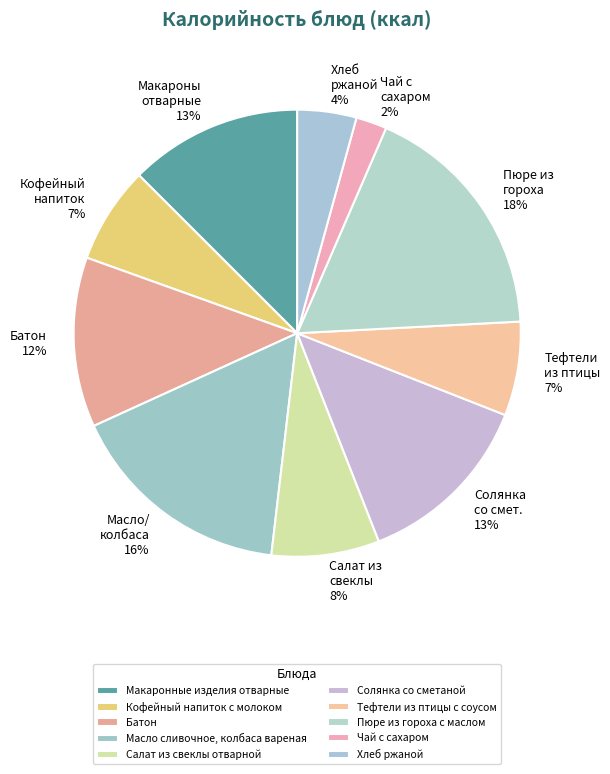

Rank the categories by value from highest to lowest.

Пюре из гороха с маслом, Масло сливочное, колбаса вареная, Солянка со сметаной, Макаронные изделия отварные, Батон, Салат из свеклы отварной, Кофейный напиток с молоком, Тефтели из птицы с соусом, Хлеб ржаной, Чай с сахаром